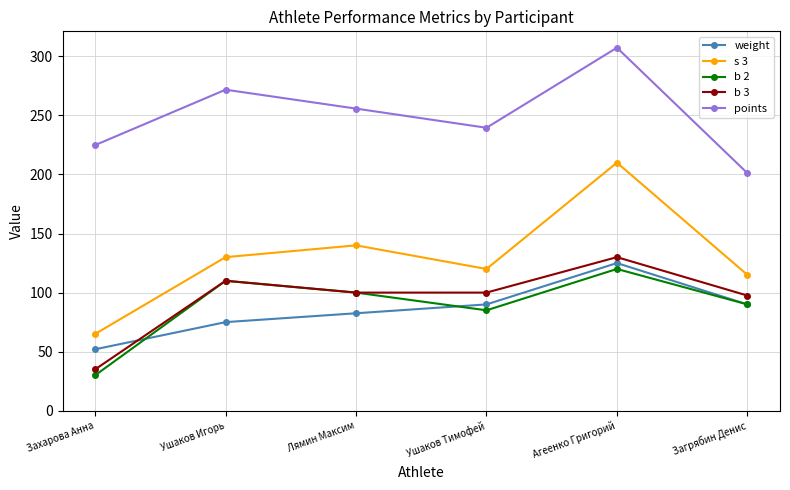

Which category has the lowest value across all series?

Захарова Анна